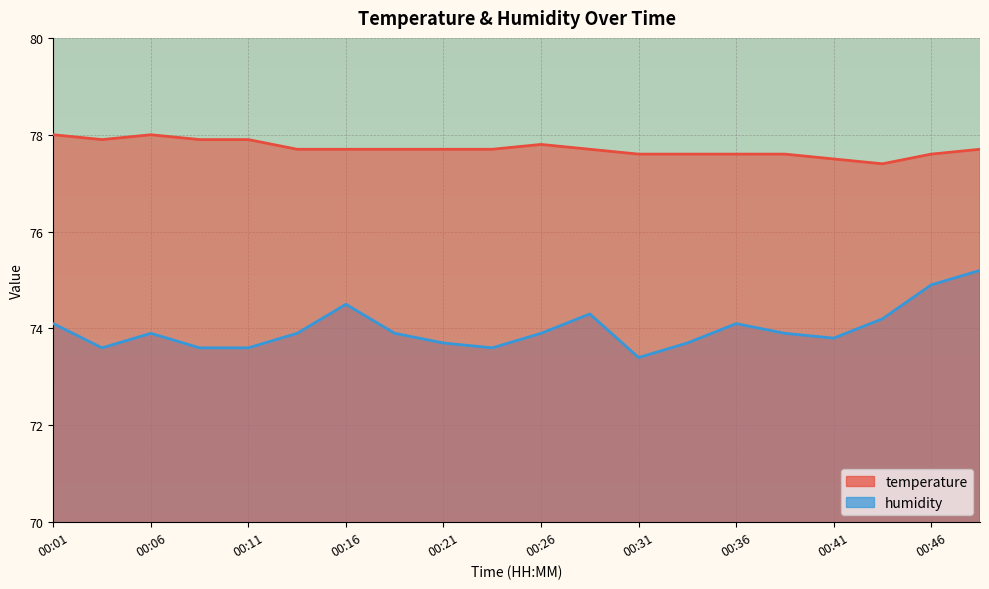

True or false: humidity and temperature cross at least once.

False